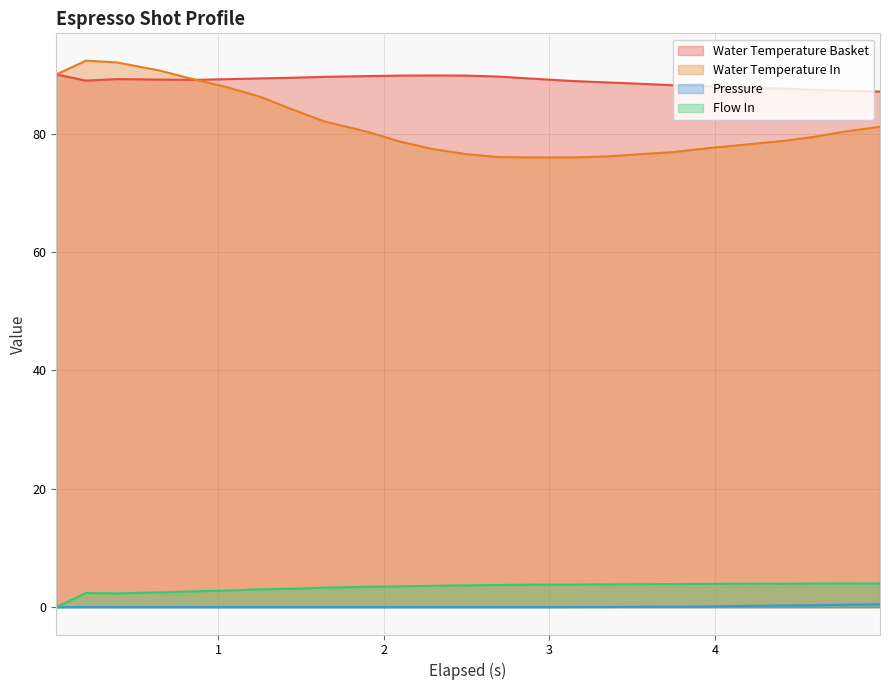

How many times do water_temperature_basket and water_temperature_in cross each other?

1